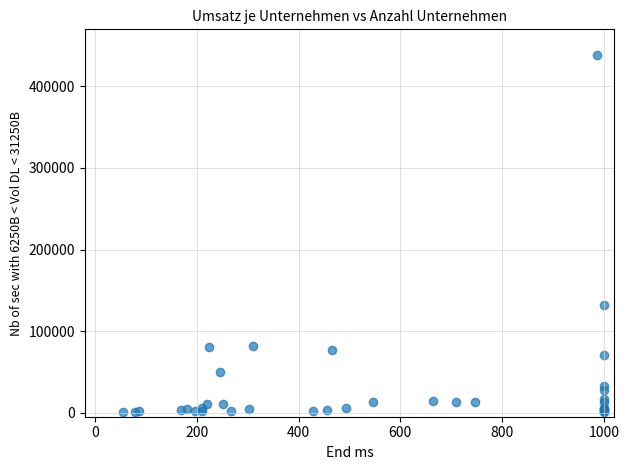

What Y value in the scatter plot is closest to 219662?

132370